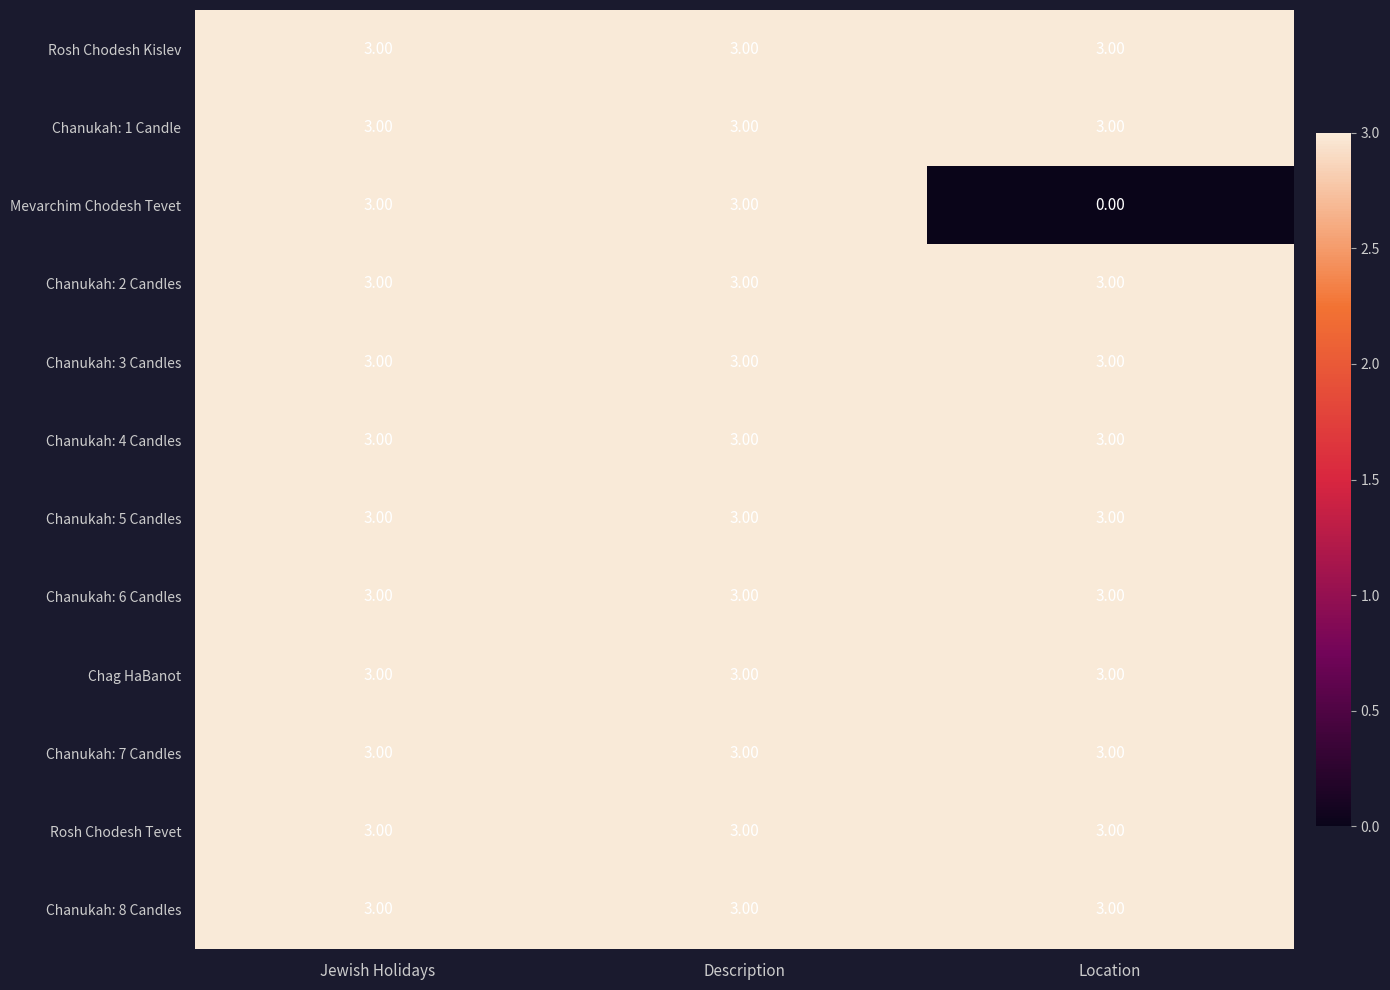

At which category does the chart reach its minimum across all series?

Location